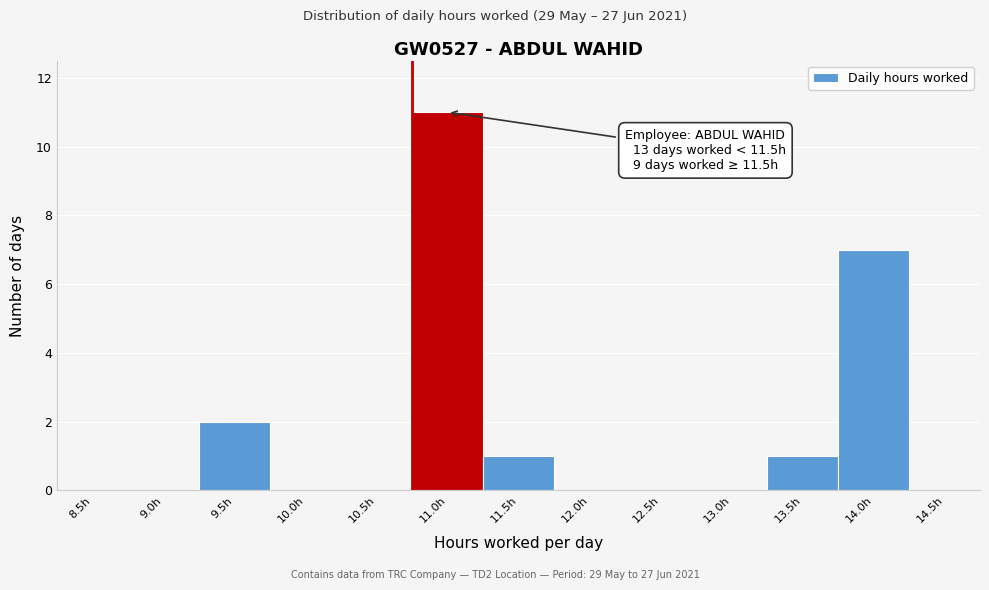

Is it true that the value at 10.5h is -5?

False